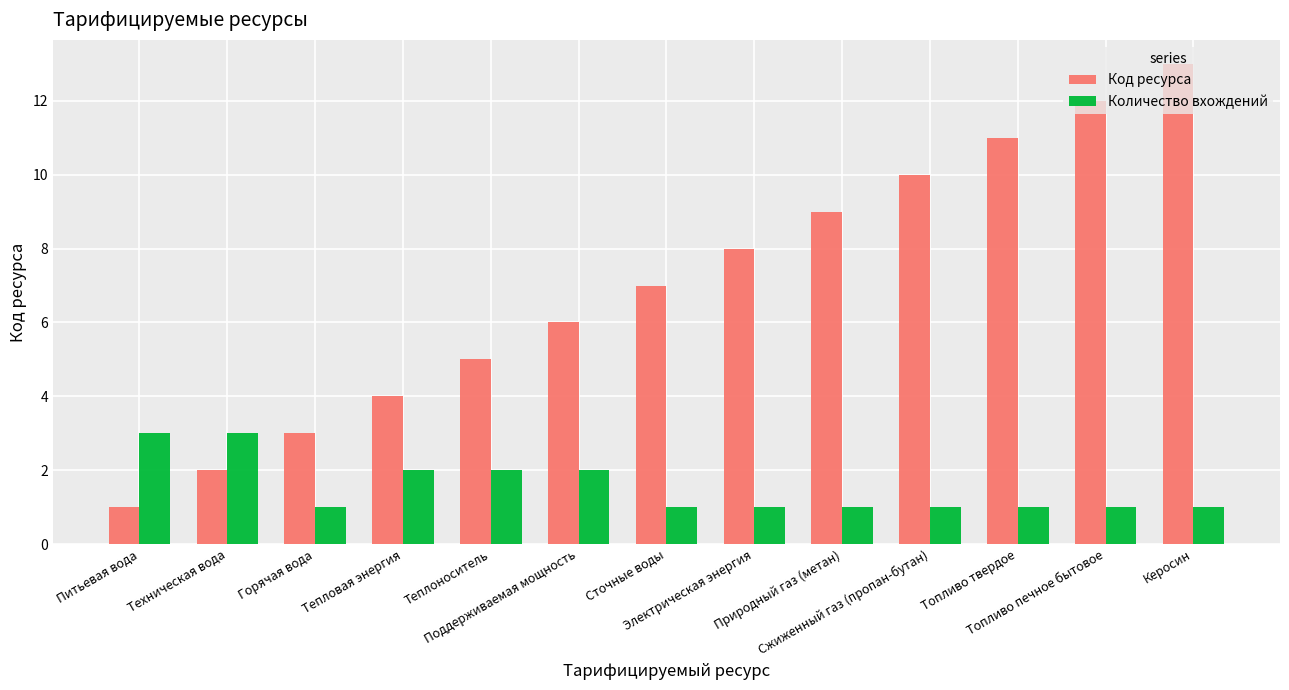

What is the average value of the Количество вхождений series?

2